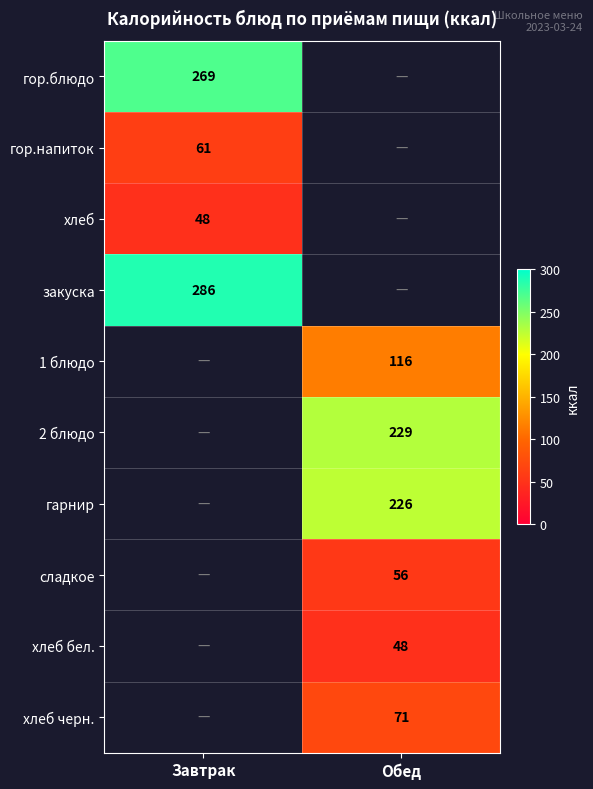

Which has a higher value, Обед or Завтрак?

Завтрак